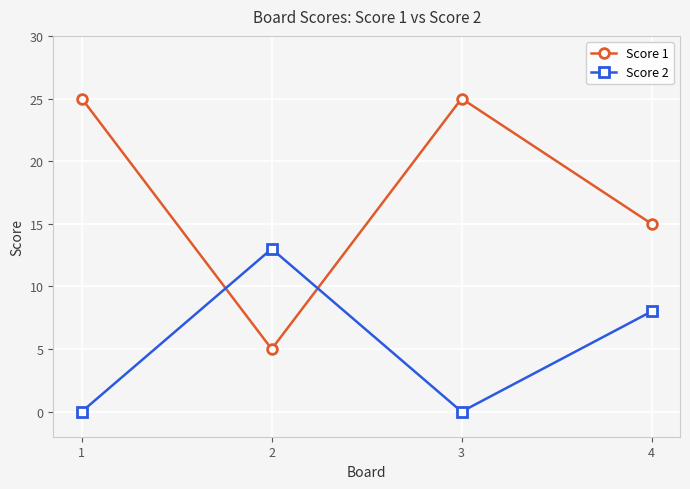

Rank the series by their average value, from highest to lowest.

Score 1, Score 2